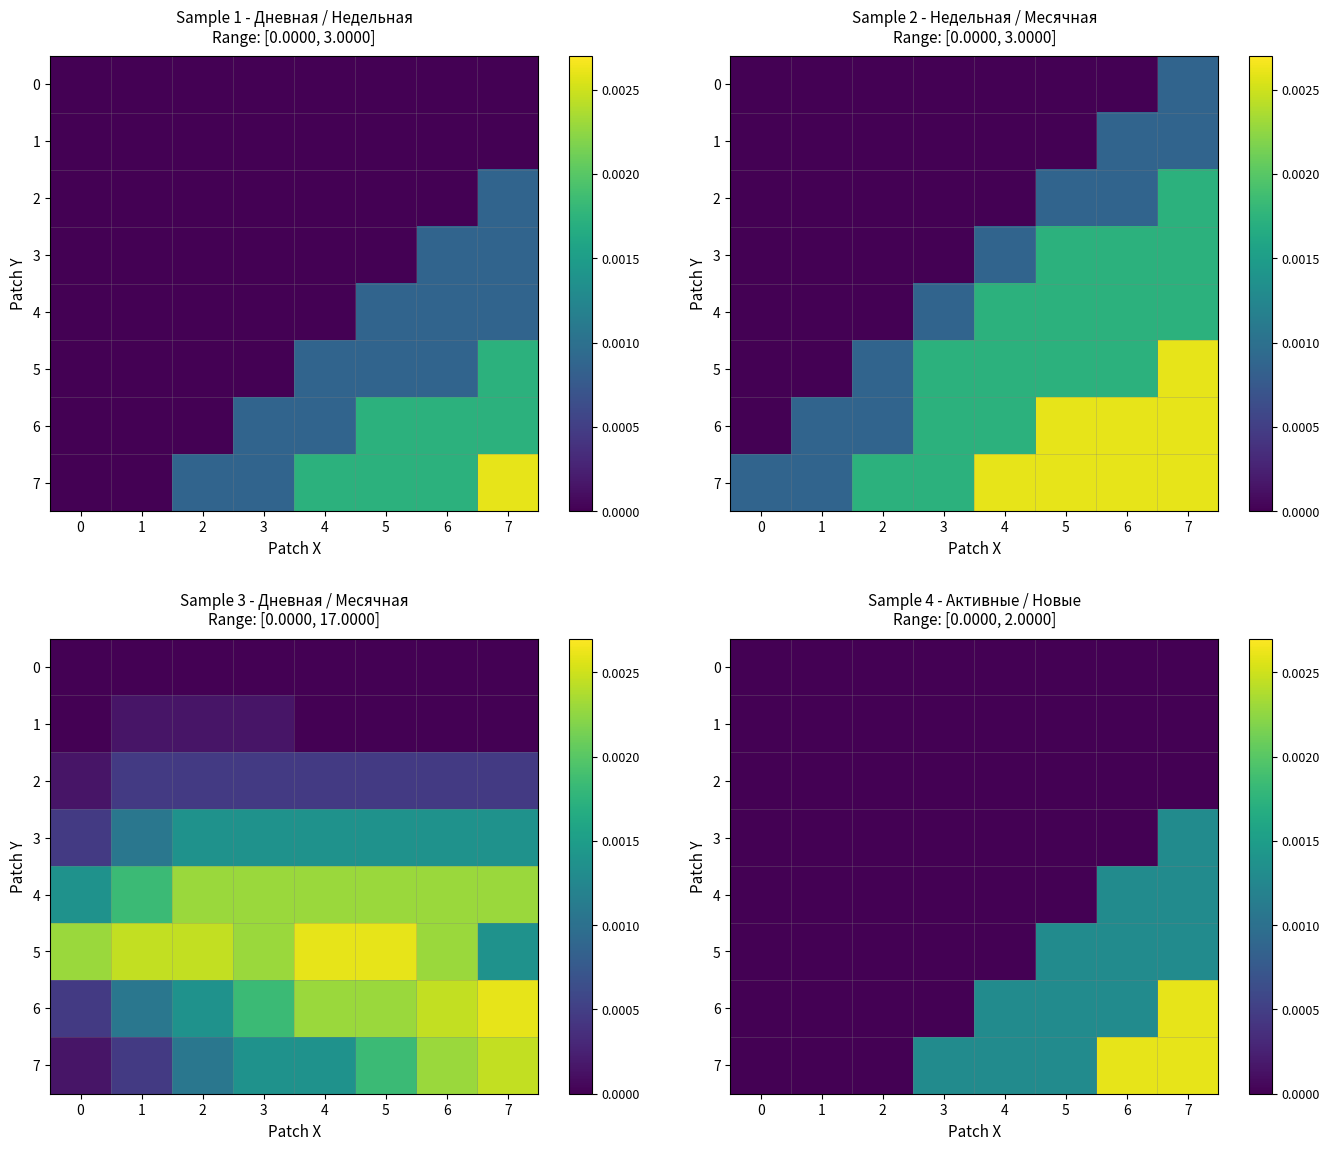

Is the value of 7 at 4 greater than the value of 6 at 7?

No